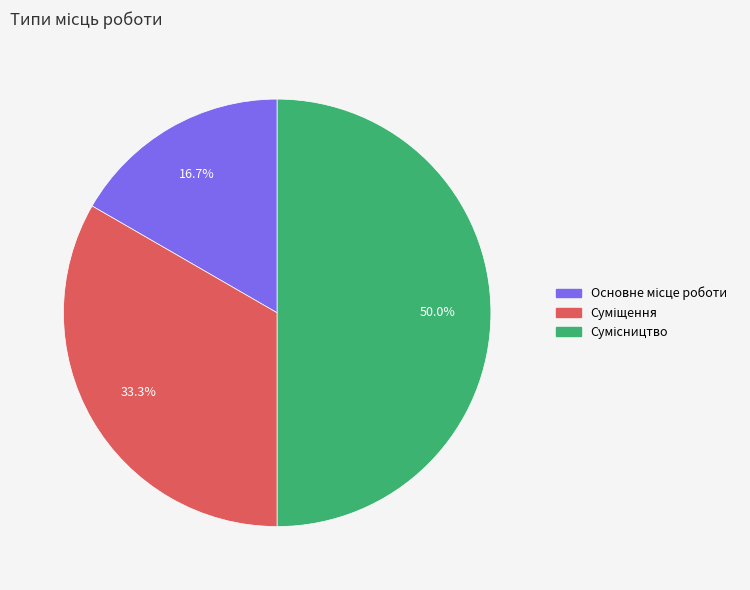

How many slices are in this pie chart?

3